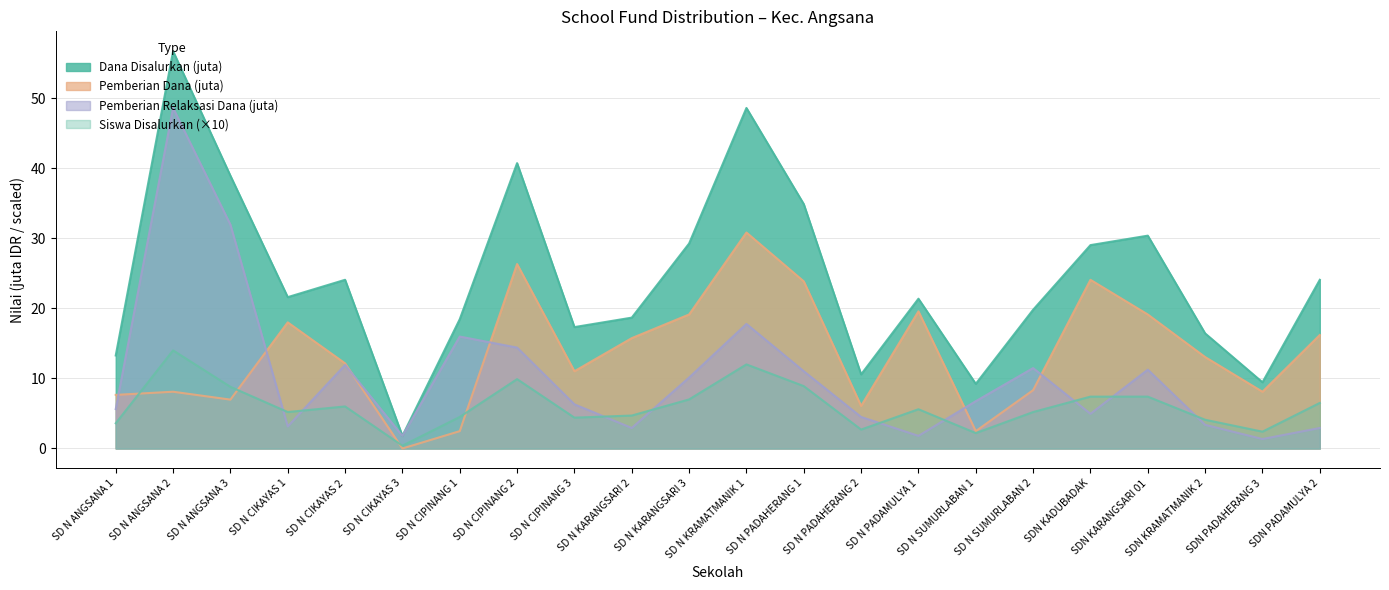

What are all the series names shown in the legend?

Dana Disalurkan (juta), Pemberian Dana (juta), Pemberian Relaksasi Dana (juta), Siswa Disalurkan (×10)